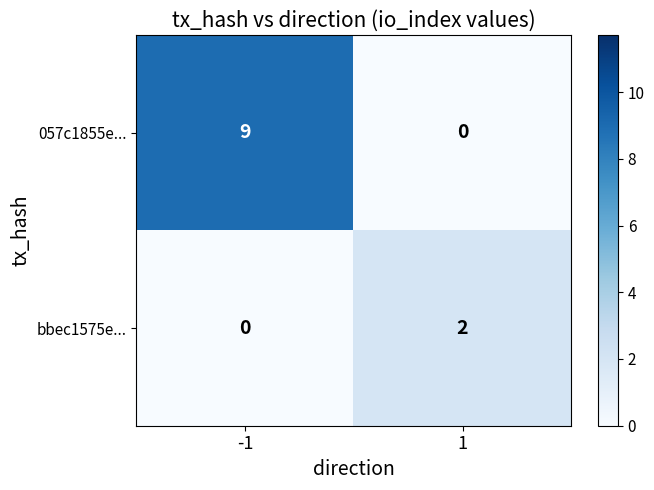

Is it true that 057c1855e... equals 0 at 1?

True